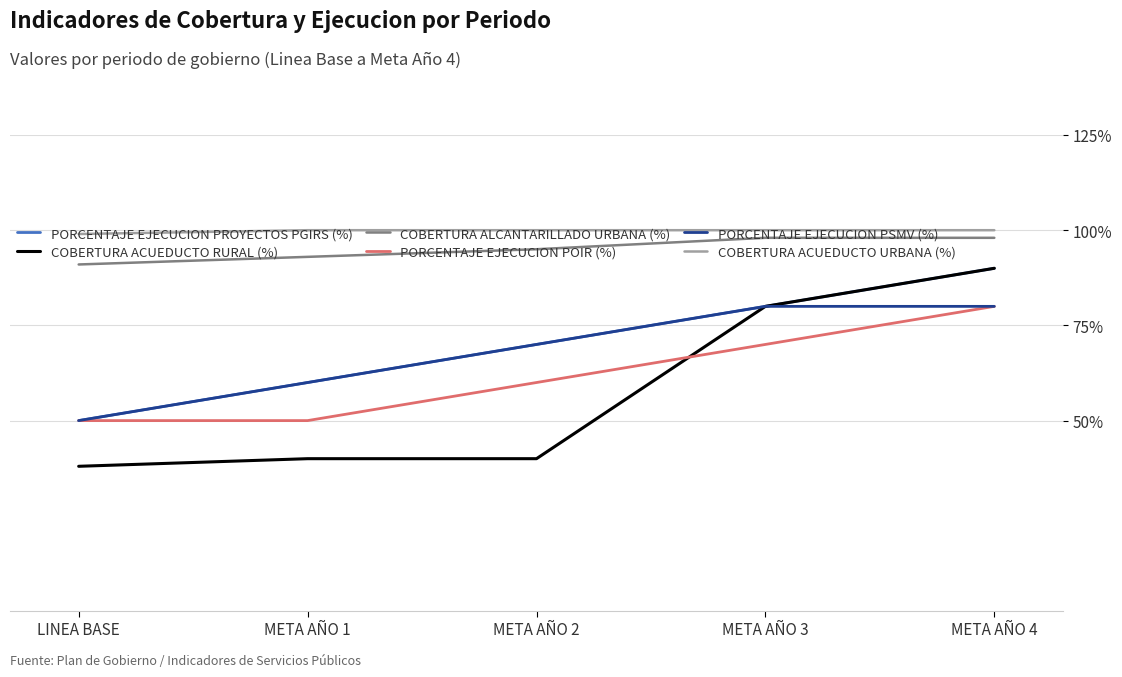

Which series has the largest range (max minus min)?

COBERTURA ACUEDUCTO RURAL (%)